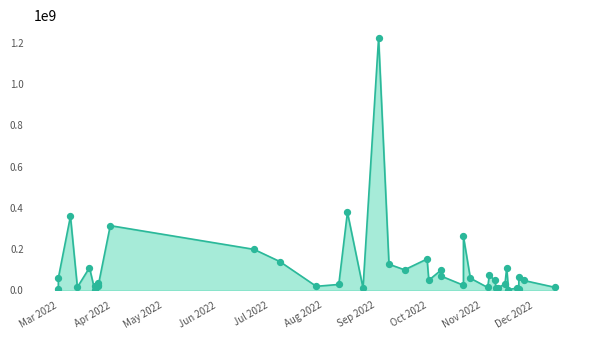

What is the ratio of the value at 2022-11-15 to the value at 2022-08-24?

9.2